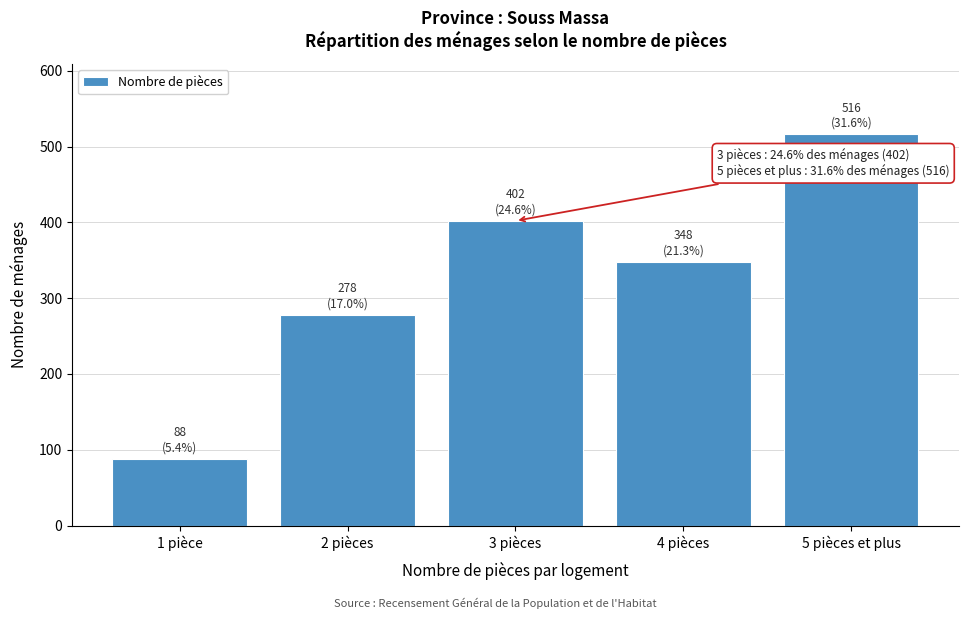

Reading right to left, list all the values displayed in this chart.

516	348	402	278	88